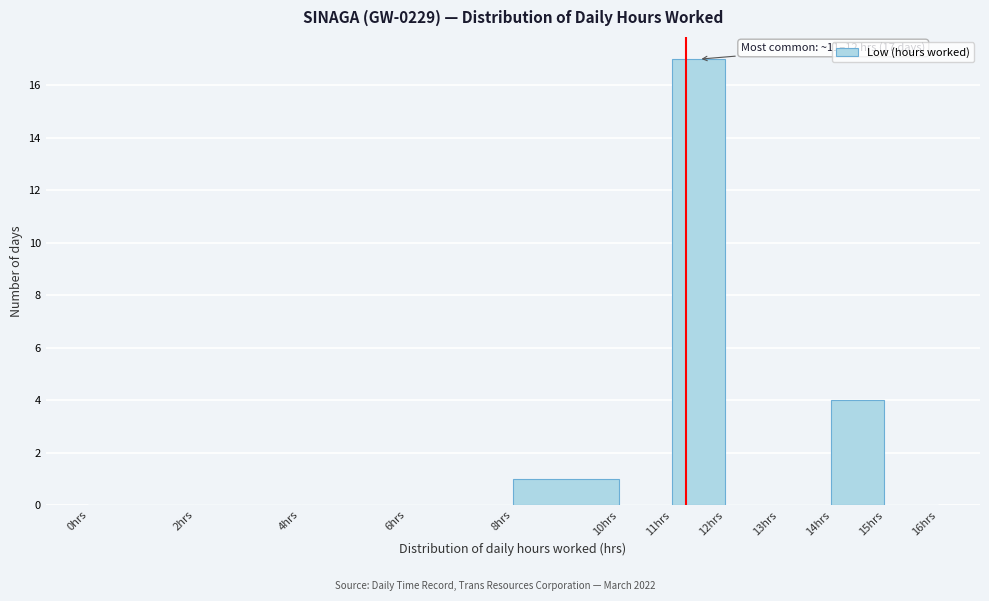

Over which range of the x-axis is the bar tallest?

11 to 12